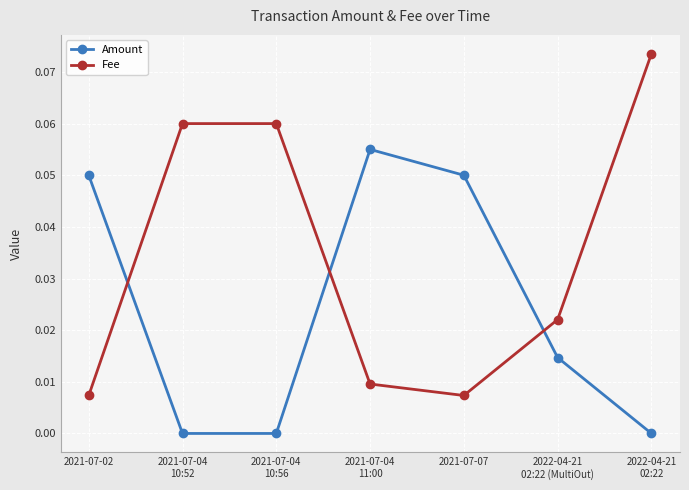

In Amount, how many points are lower than both neighbors (excluding endpoints)?

1